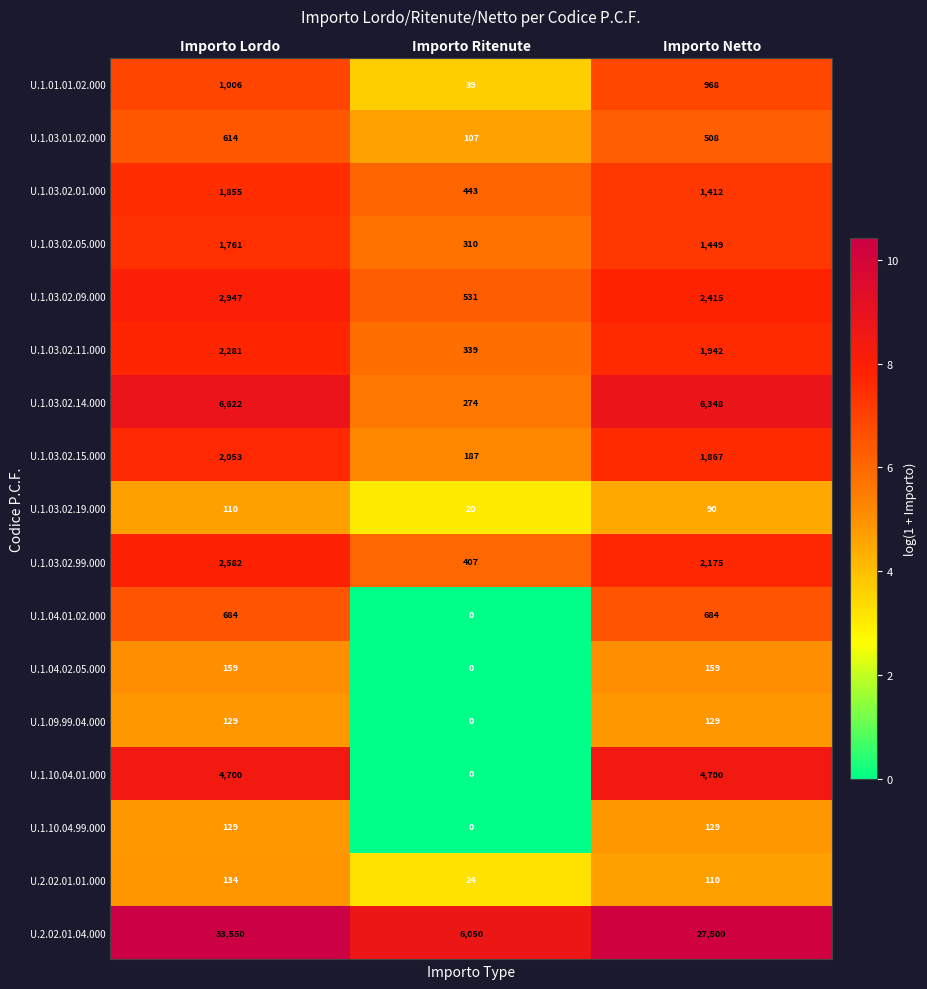

Is it true that U.1.10.04.01.000 equals 0 at Importo Ritenute?

True